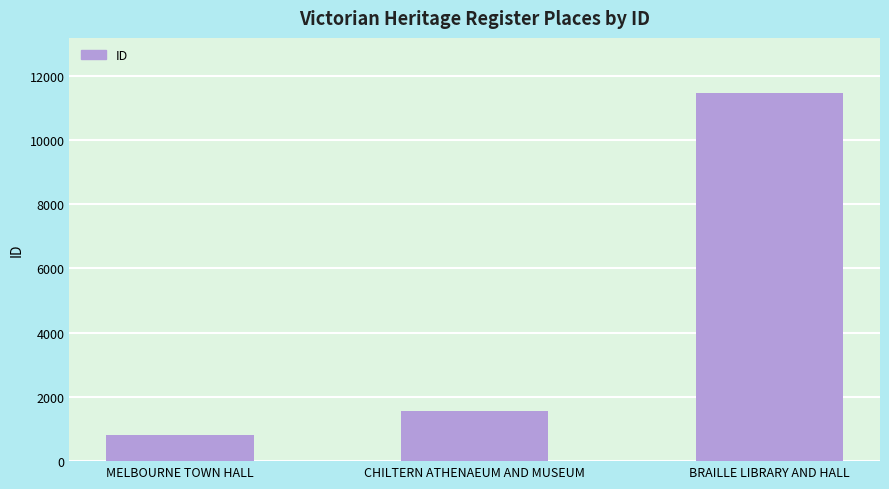

List the labels in order of value, smallest first.

MELBOURNE TOWN HALL, CHILTERN ATHENAEUM AND MUSEUM, BRAILLE LIBRARY AND HALL